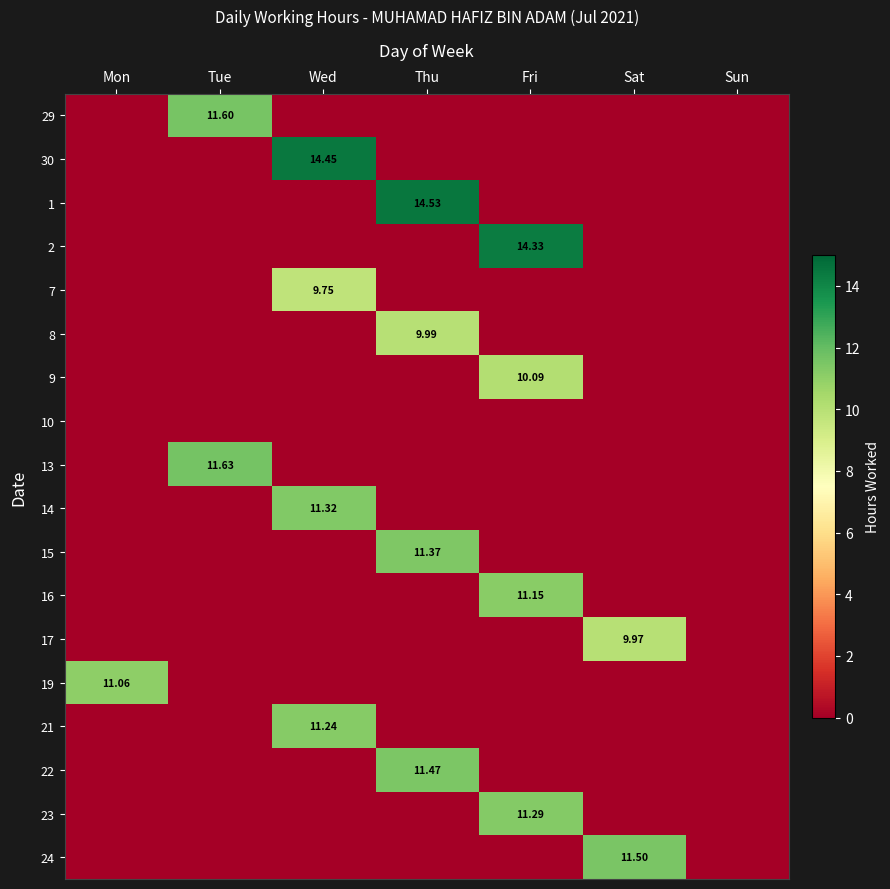

What is the difference between the highest and lowest values at Fri?

14.3